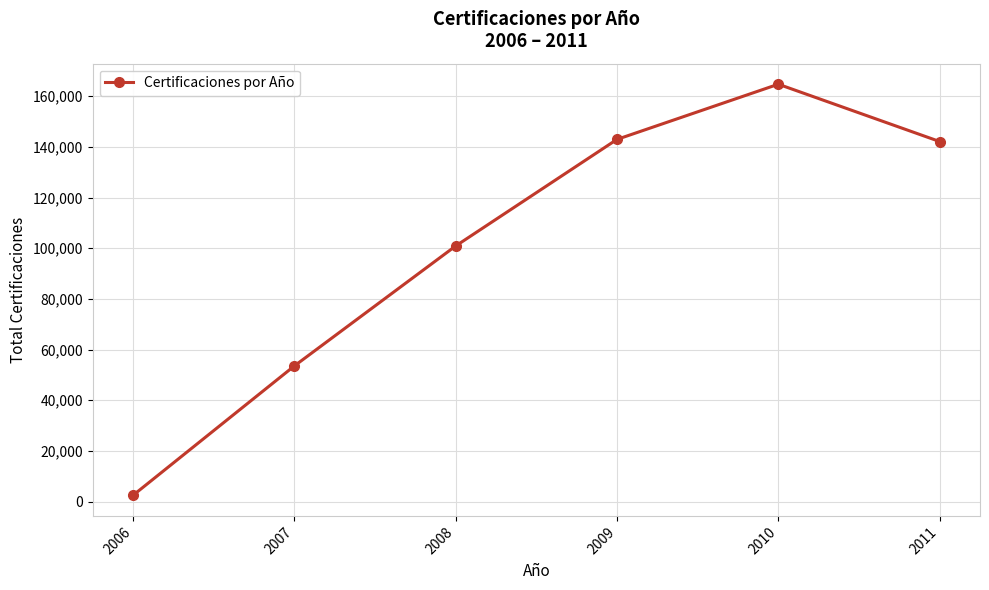

What is the difference between the values at 2010 and 2008?

63850